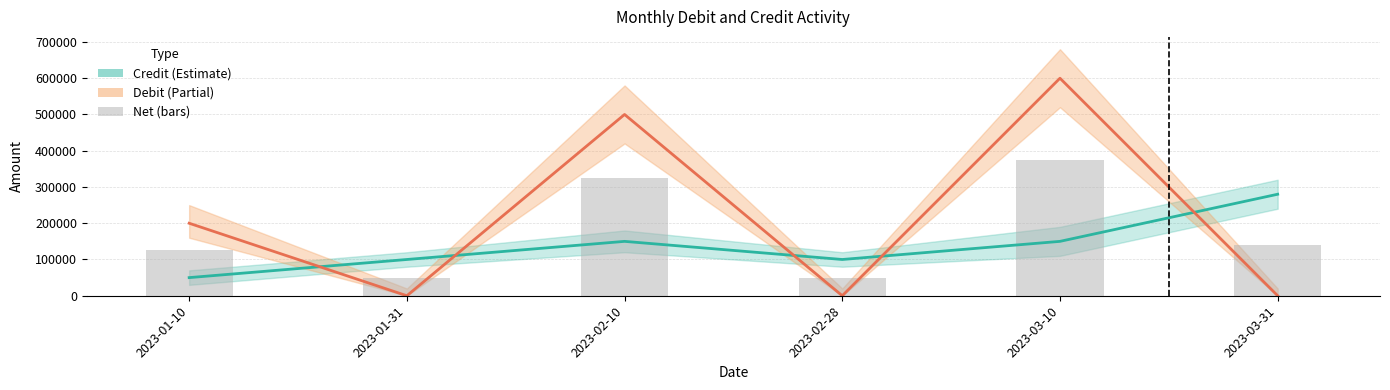

What is the difference between the second highest and minimum values in the Net (bars) series?

275000